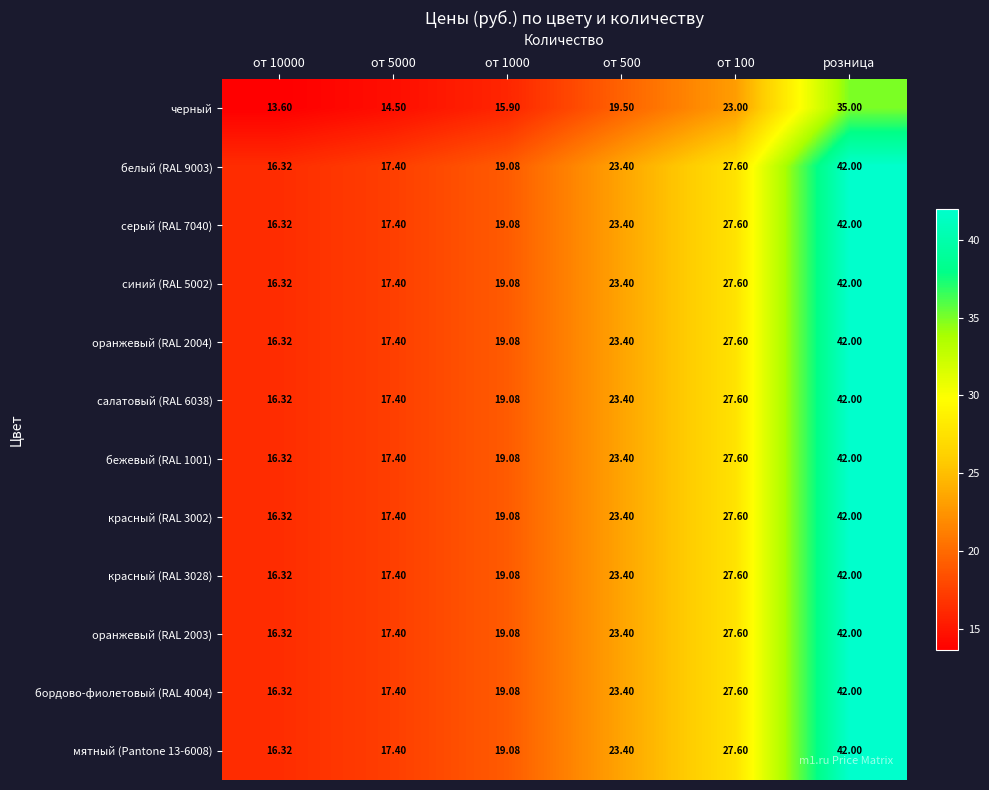

Is the value of красный (RAL 3028) at от 500 greater than the value of бежевый (RAL 1001) at от 10000?

Yes